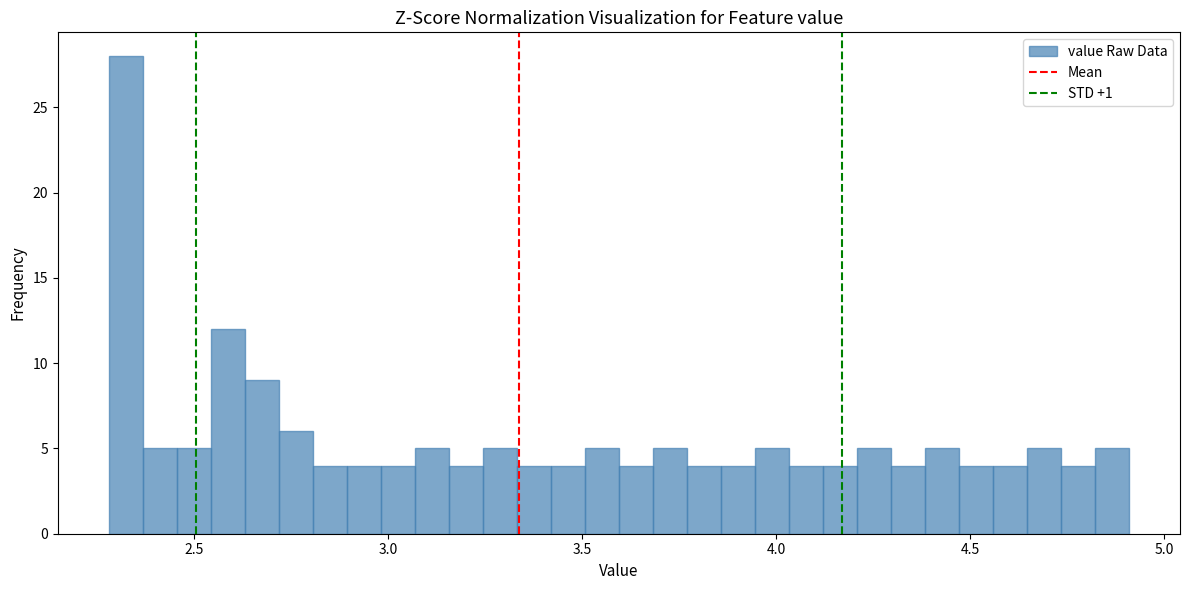

Read against the x-axis, roughly where is the centre of the tallest bar?

2.30